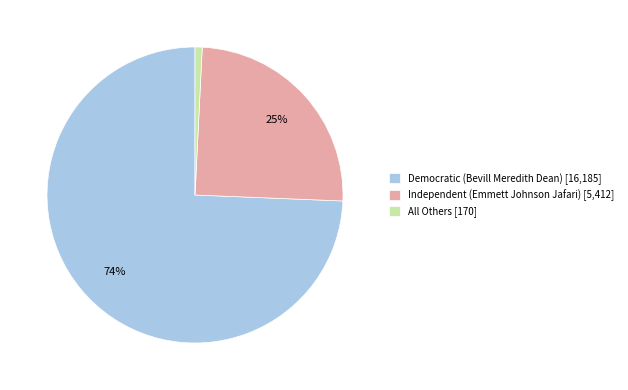

How many segments does this pie chart have?

3